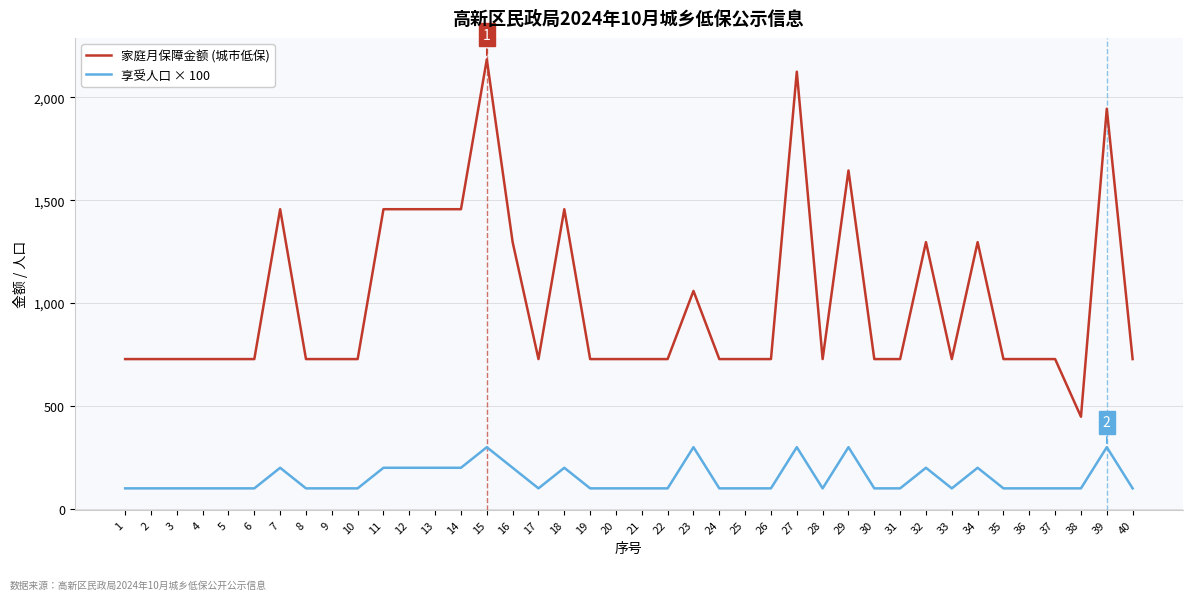

At which label does 家庭月保障金额 (城市低保) reach its minimum?

38